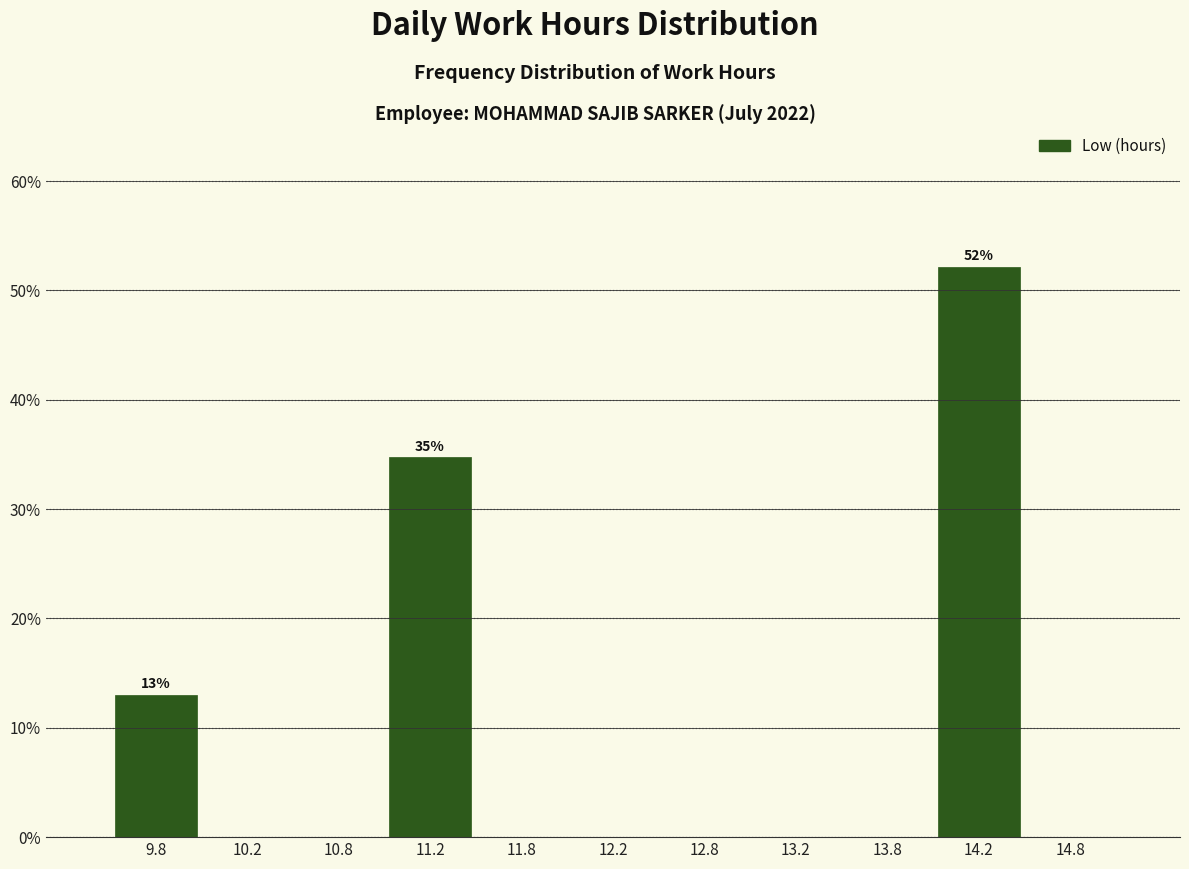

Over which range of the x-axis is the bar tallest?

14.0 to 14.5